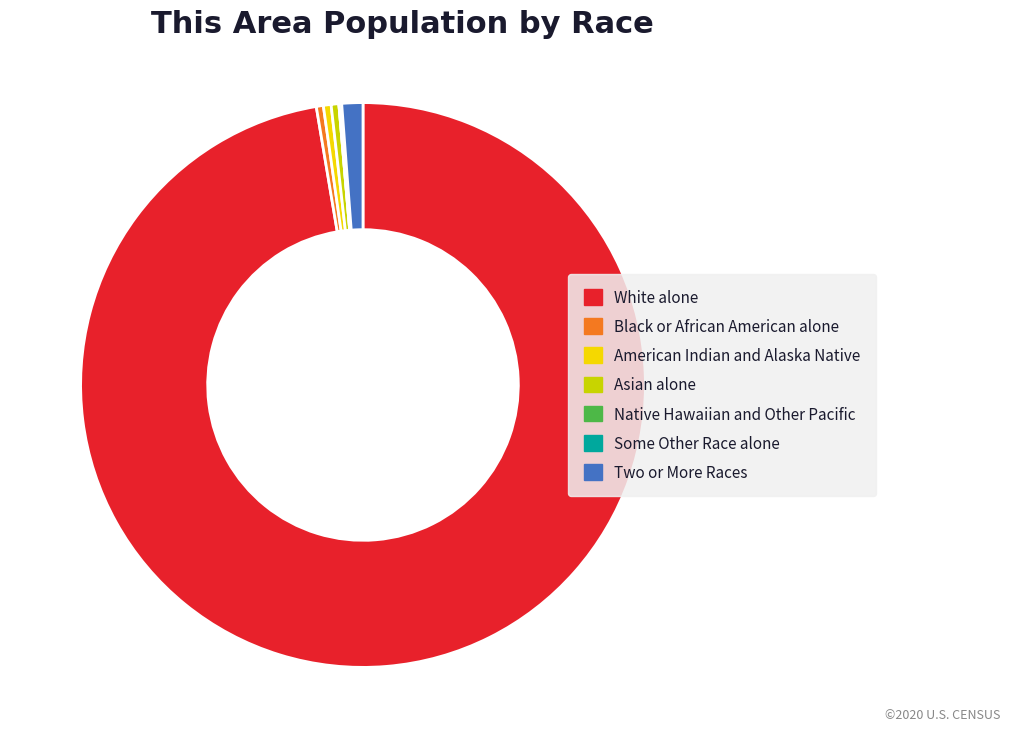

What is the largest slice in the pie chart?

White alone